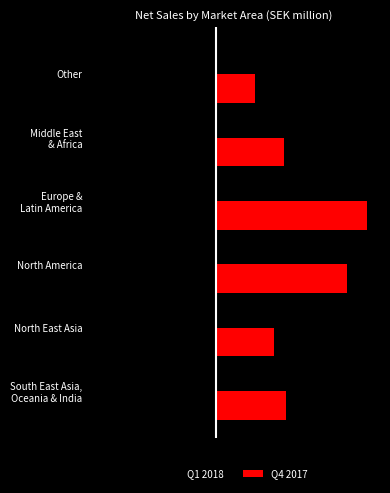

What are all the series names shown in the legend?

Q1 2018, Q4 2017